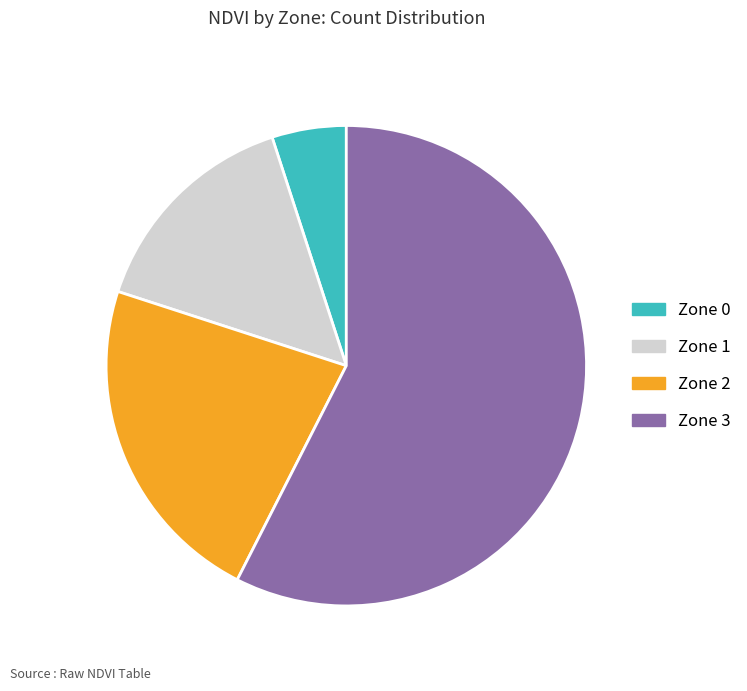

Between Zone 0 and Zone 1, which is larger?

Zone 1